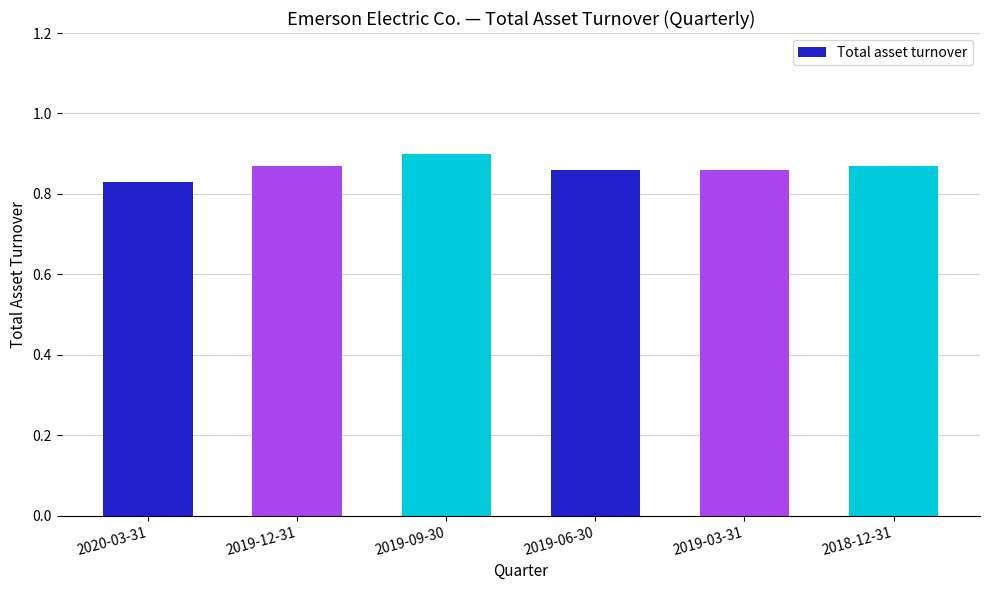

What is the label of the 5th bar from the right?

2019-12-31